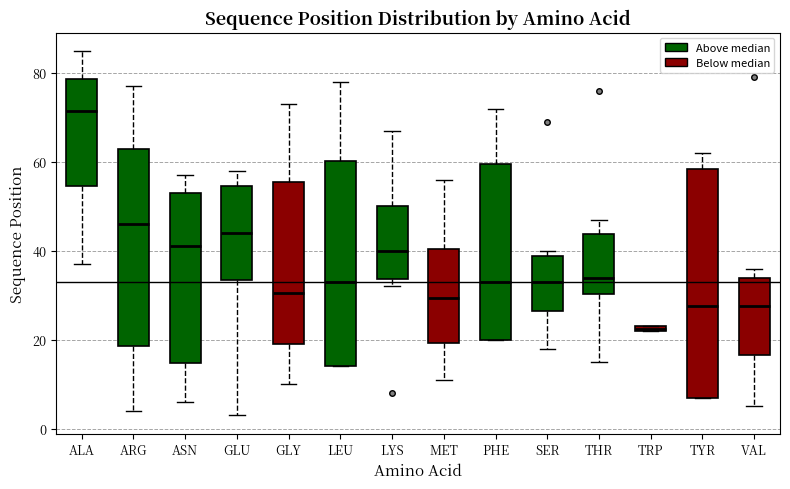

Comparing the boxes themselves (not the whiskers), which one is the tallest?

TYR